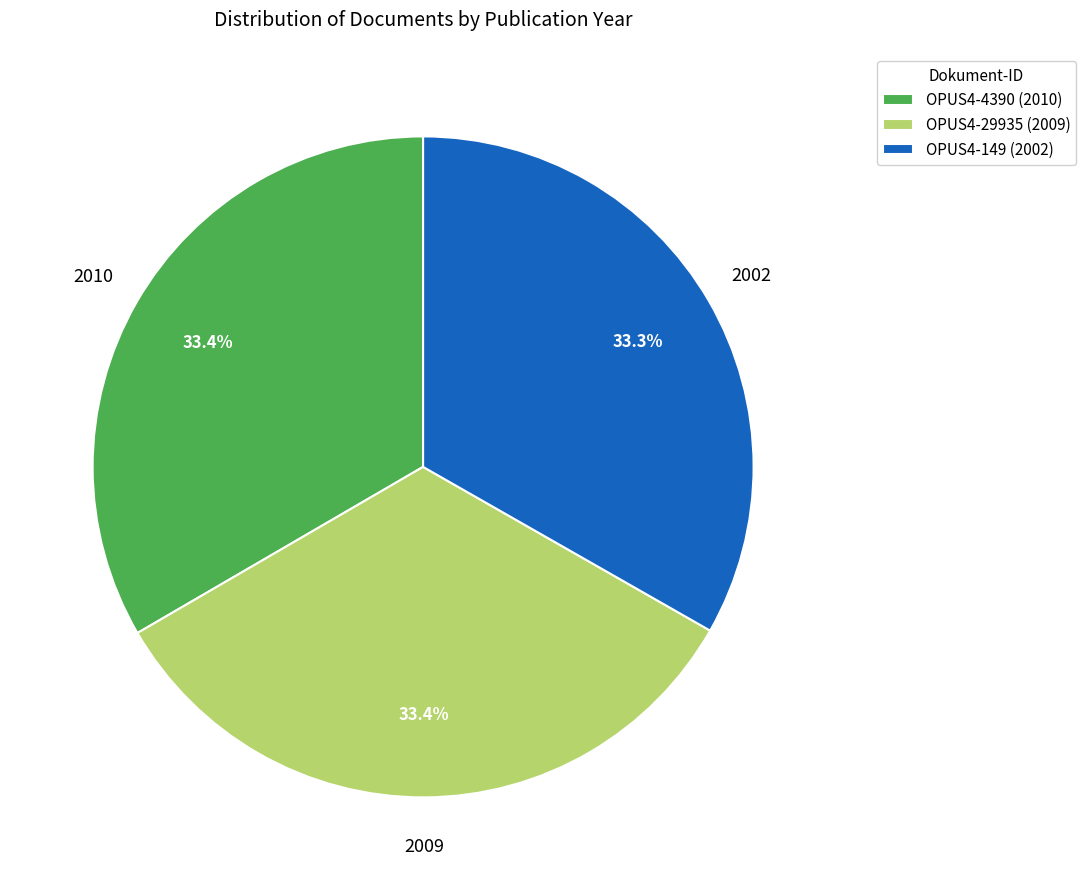

What portion of the pie excludes OPUS4-4390 (2010)?

66.6%